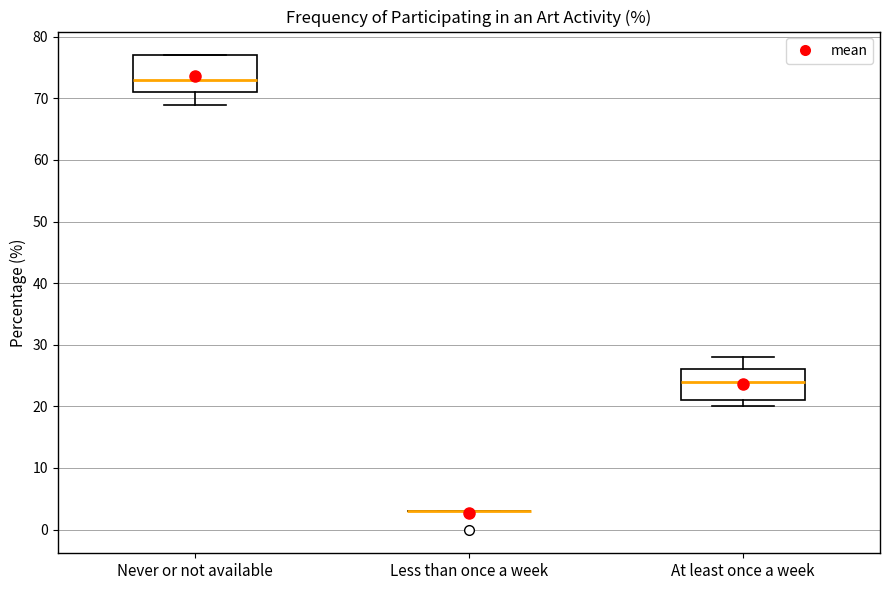

Which box is the tallest, from its lower edge to its upper edge?

Never or not available